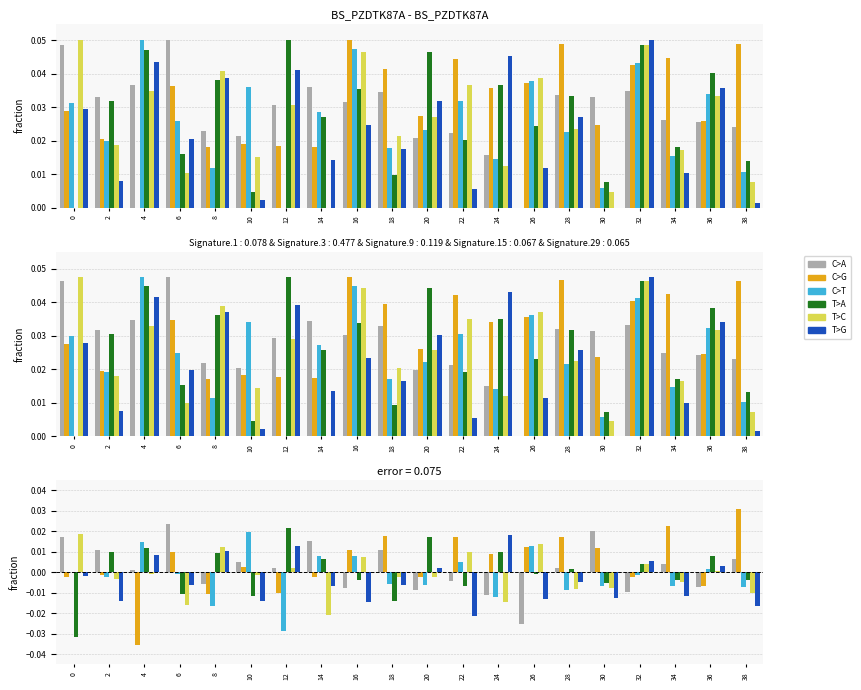

Reading right to left, list all the values displayed in this chart.

C>A: 38=0.0	36=-0.0	34=0.0	32=-0.0	30=0.0	28=0.0	26=-0.0	24=-0.0	22=-0.0	20=-0.0	18=0.0	16=-0.0	14=0.0	12=0.0	10=0.0	8=-0.0	6=0.0	4=0.0	2=0.0	0=0.0
C>G: 38=0.0	36=-0.0	34=0.0	32=-0.0	30=0.0	28=0.0	26=0.0	24=0.0	22=0.0	20=-0.0	18=0.0	16=0.0	14=-0.0	12=-0.0	10=0.0	8=-0.0	6=0.0	4=-0.0	2=-0.0	0=-0.0
C>T: 38=-0.0	36=0.0	34=-0.0	32=-0.0	30=-0.0	28=-0.0	26=0.0	24=-0.0	22=0.0	20=-0.0	18=-0.0	16=0.0	14=0.0	12=-0.0	10=0.0	8=-0.0	6=-0.0	4=0.0	2=-0.0	0=-0.0
T>A: 38=-0.0	36=0.0	34=-0.0	32=0.0	30=-0.0	28=0.0	26=-0.0	24=0.0	22=-0.0	20=0.0	18=-0.0	16=-0.0	14=0.0	12=0.0	10=-0.0	8=0.0	6=-0.0	4=0.0	2=0.0	0=-0.0
T>C: 38=-0.0	36=0.0	34=-0.0	32=0.0	30=-0.0	28=-0.0	26=0.0	24=-0.0	22=0.0	20=-0.0	18=-0.0	16=0.0	14=-0.0	12=0.0	10=-0.0	8=0.0	6=-0.0	4=-0.0	2=-0.0	0=0.0
T>G: 38=-0.0	36=0.0	34=-0.0	32=0.0	30=-0.0	28=-0.0	26=-0.0	24=0.0	22=-0.0	20=0.0	18=-0.0	16=-0.0	14=-0.0	12=0.0	10=-0.0	8=0.0	6=-0.0	4=0.0	2=-0.0	0=-0.0